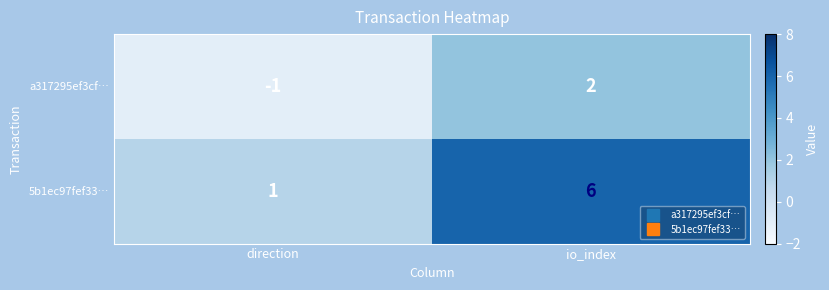

Which category has the highest value in the a317295ef3cf… series?

io_index